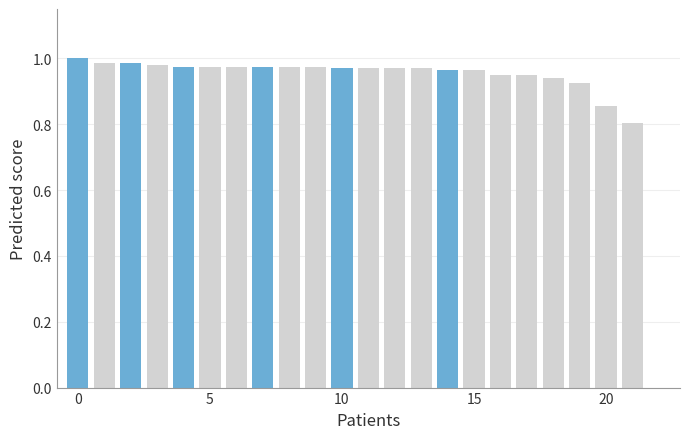

How many categories are shown in the chart?

23